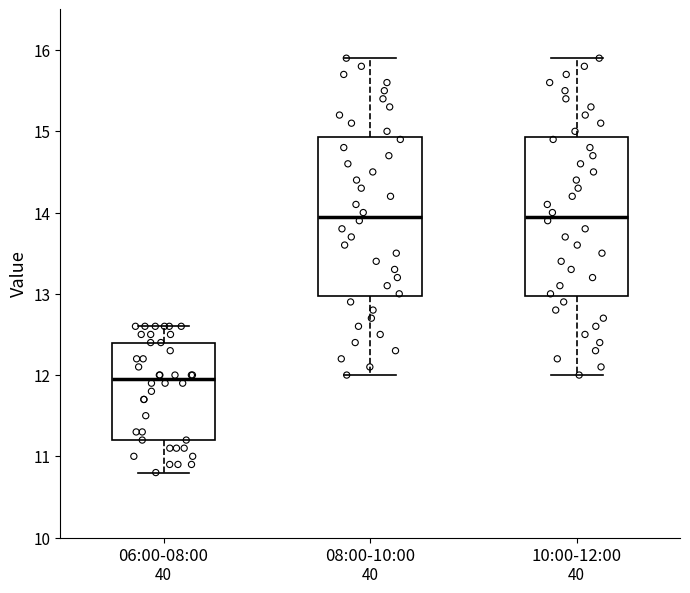

Where does the upper whisker of the box for 10:00-12:00 end on the y-axis? The values are not printed on the chart, so give them approximately, as read against the axis.

15.9